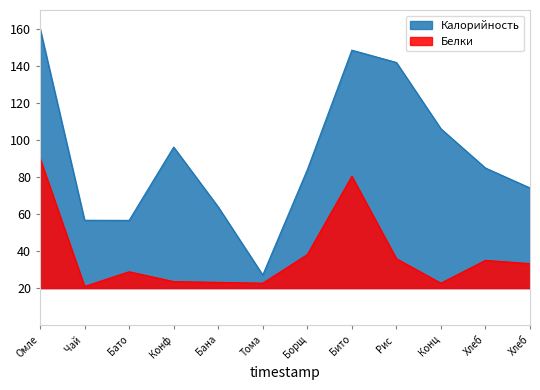

True or false: Калорийность and Белки intersect in this chart.

False